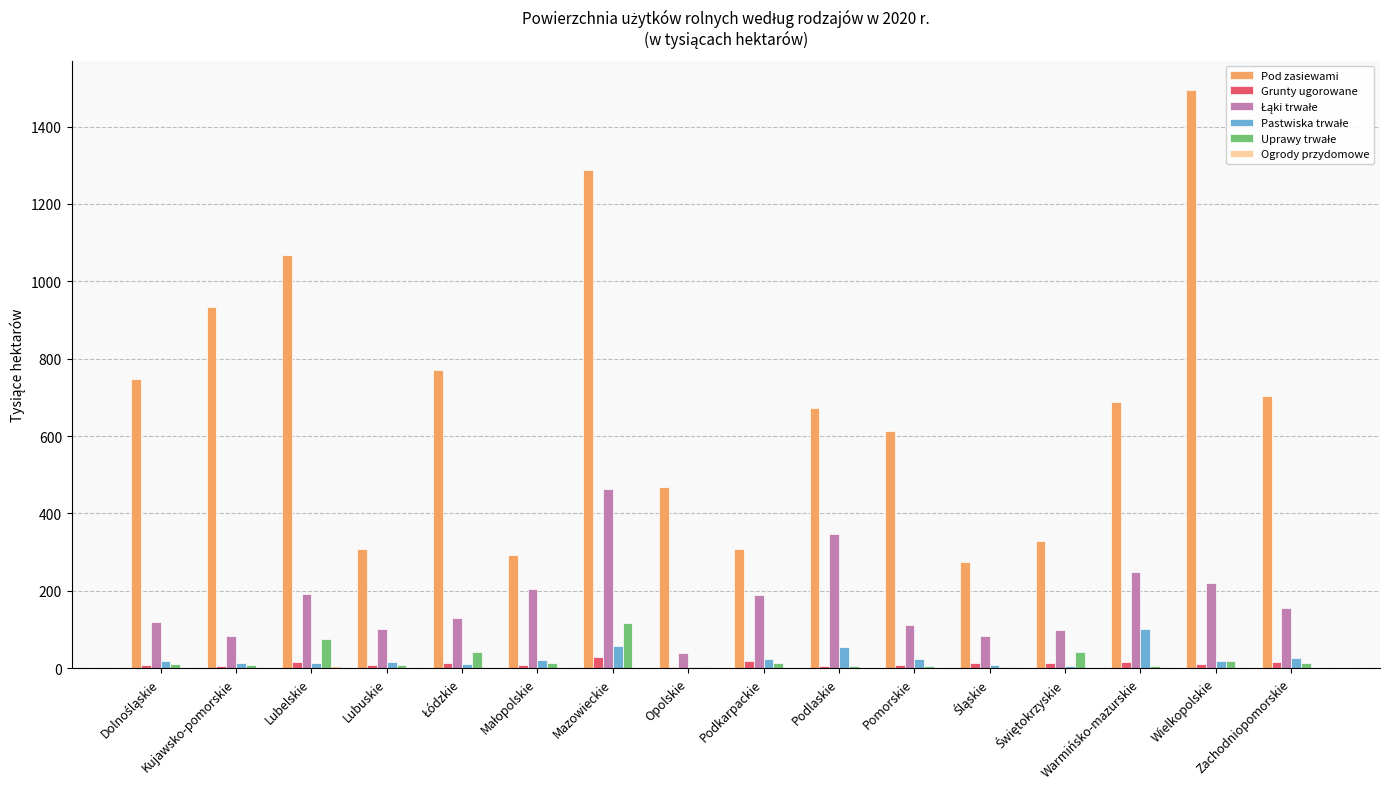

What is the sum of all Grunty ugorowane values?

187.8